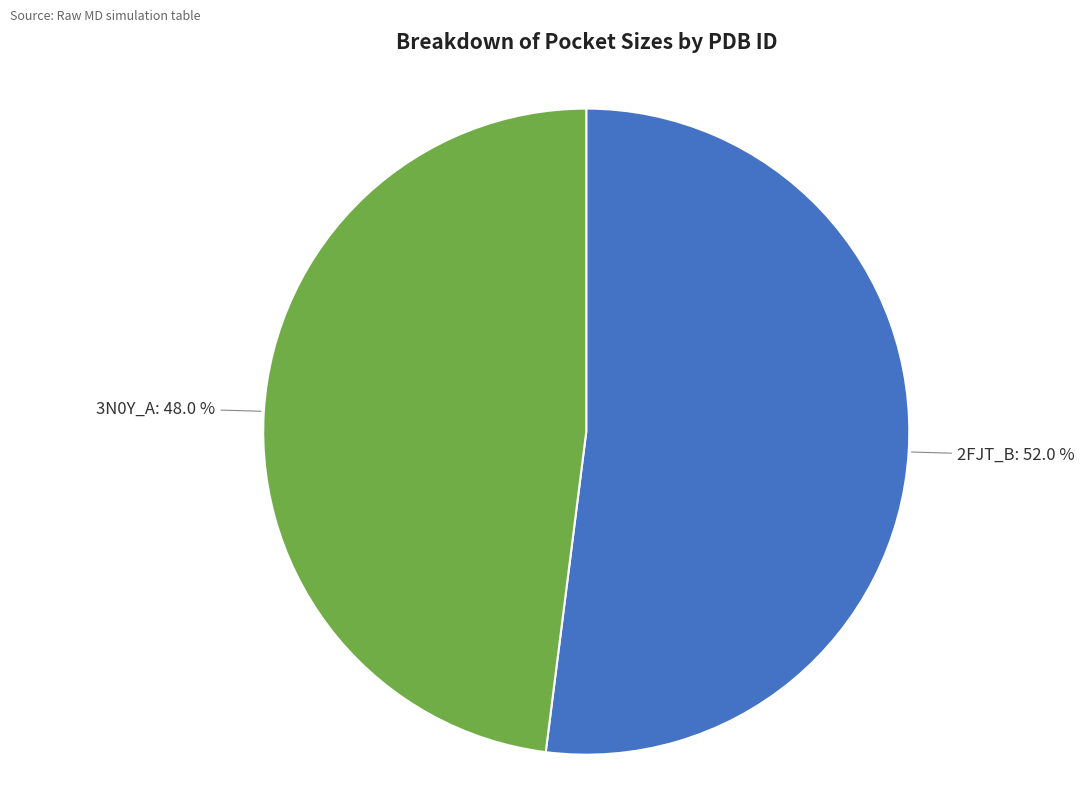

Is there a majority slice in this chart?

Yes